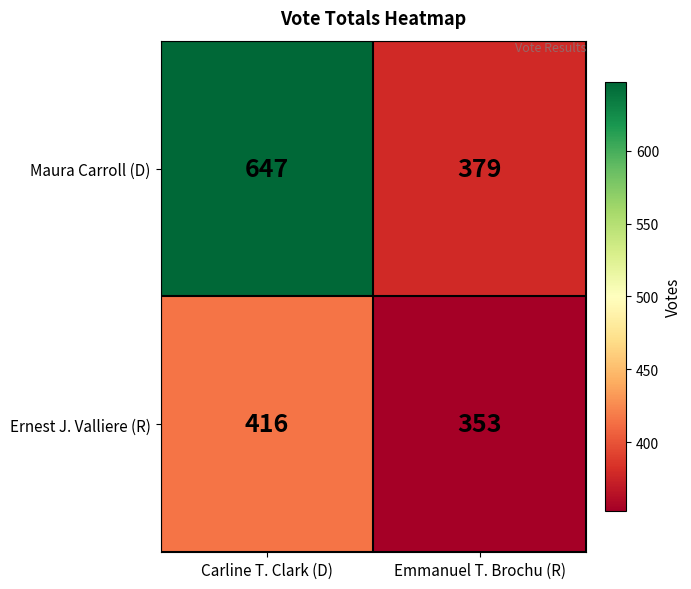

Rank the series by their average value, from highest to lowest.

Maura Carroll (D), Ernest J. Valliere (R)